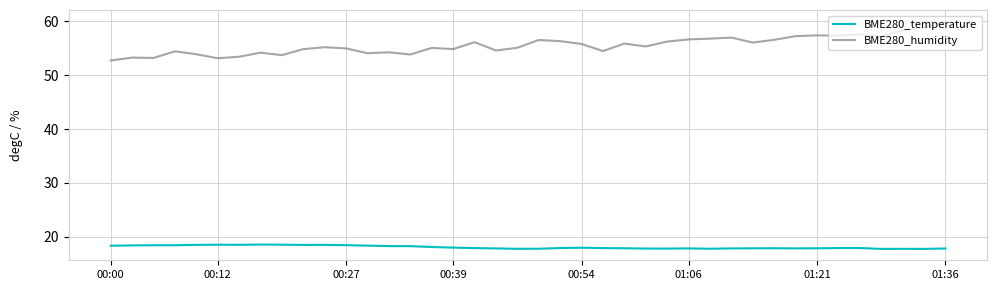

Which series has the largest total across all categories?

BME280_humidity